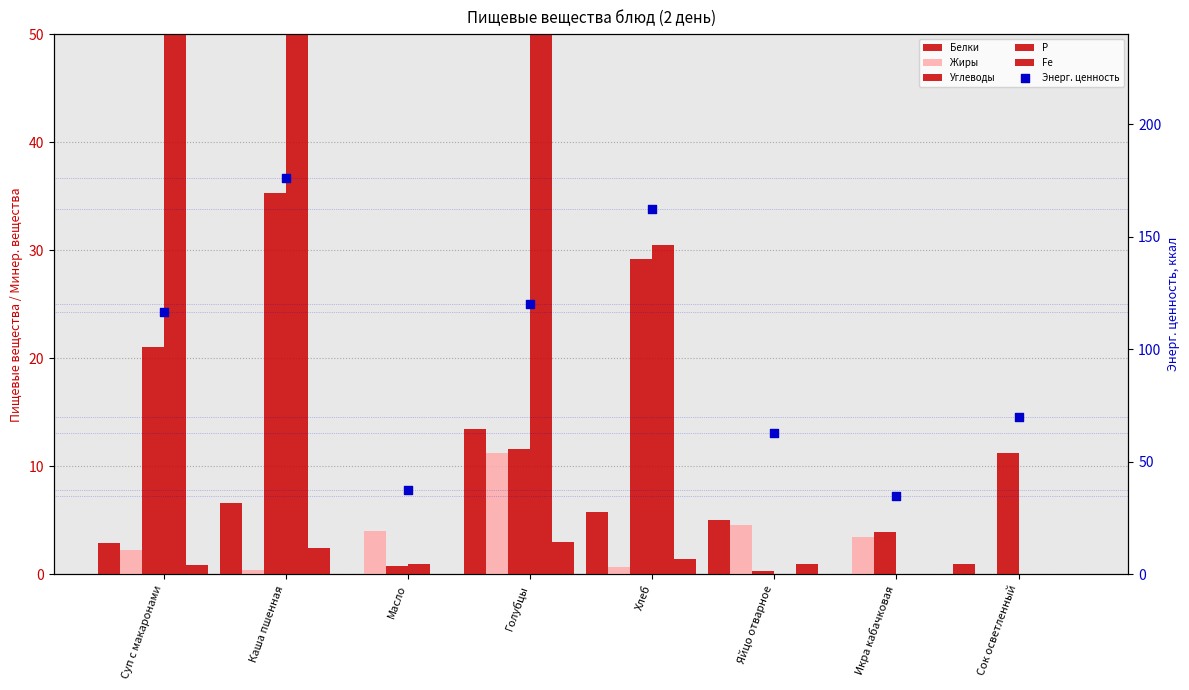

Which series reaches the maximum Y coordinate?

Энерг. ценность